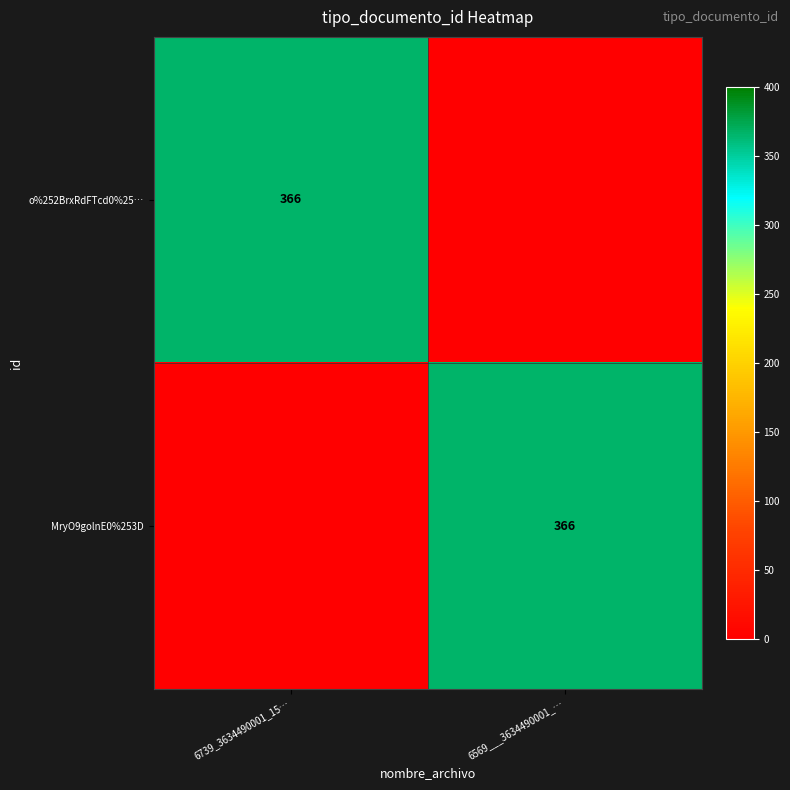

True or false: o%252BrxRdFTcd0%25… has a value of 366 at 6739_3634490001_15….

True